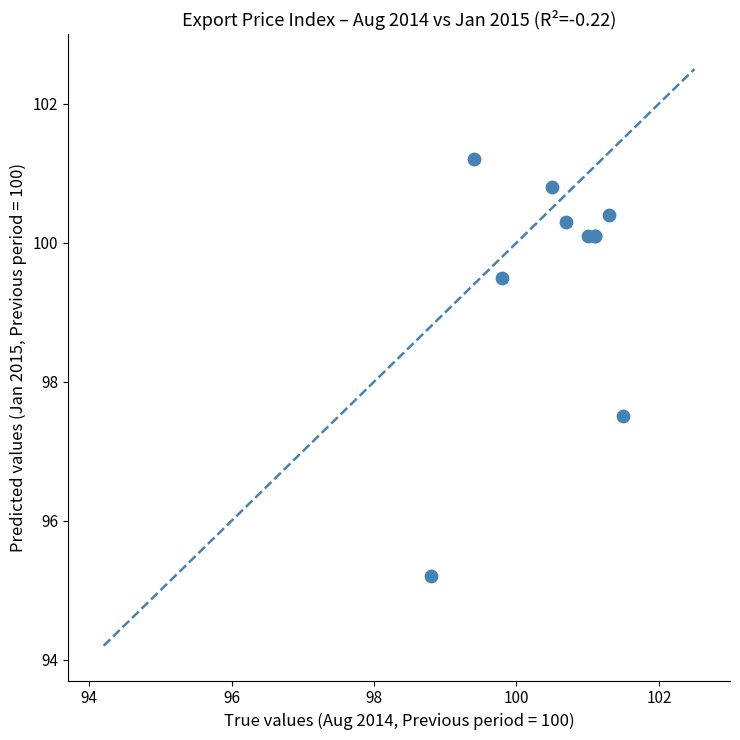

What Y value in the scatter plot is closest to 98?

97.5